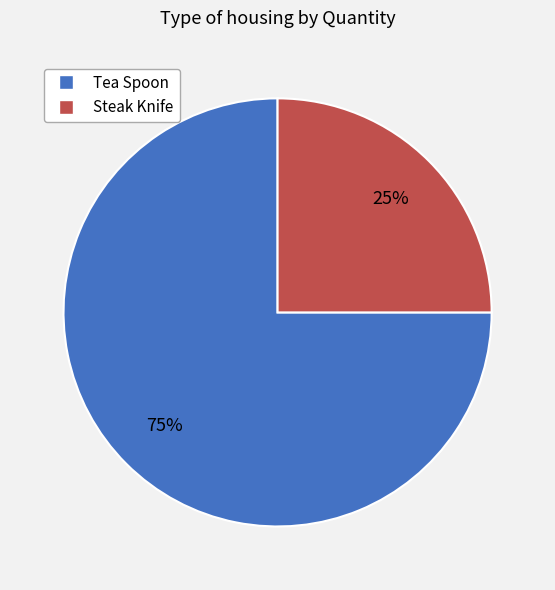

Which has a higher value, Tea Spoon or Steak Knife?

Tea Spoon